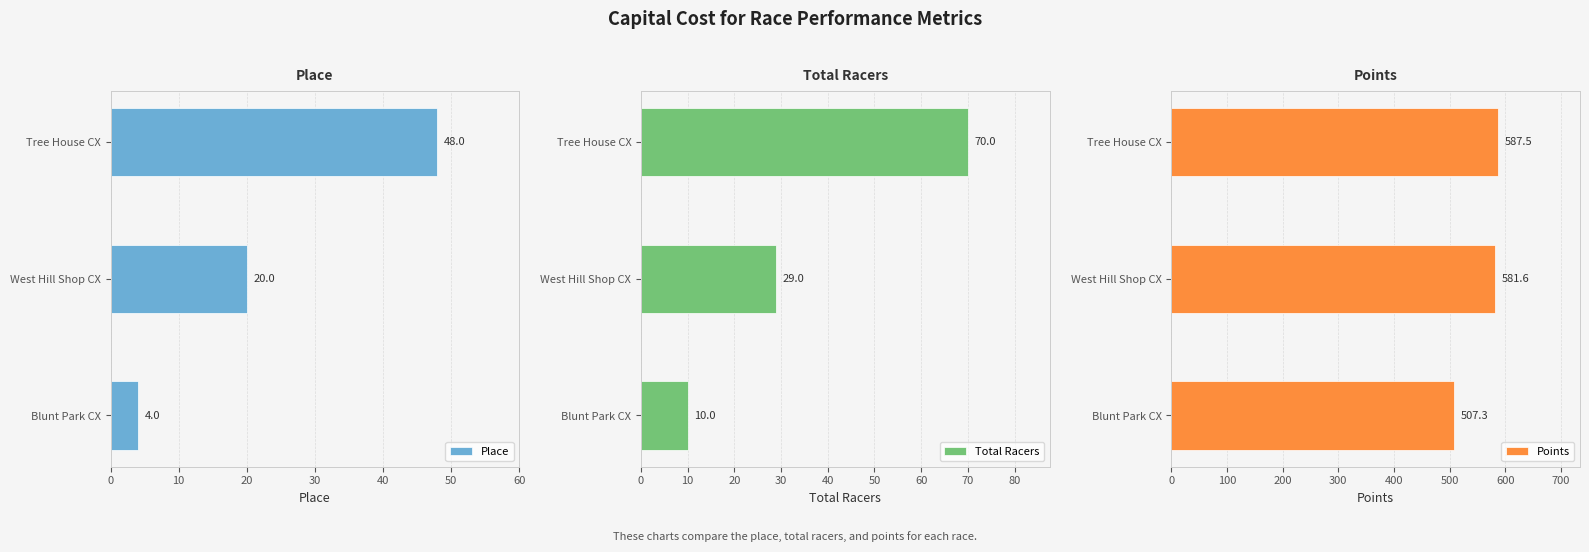

How many series are shown in this chart?

3